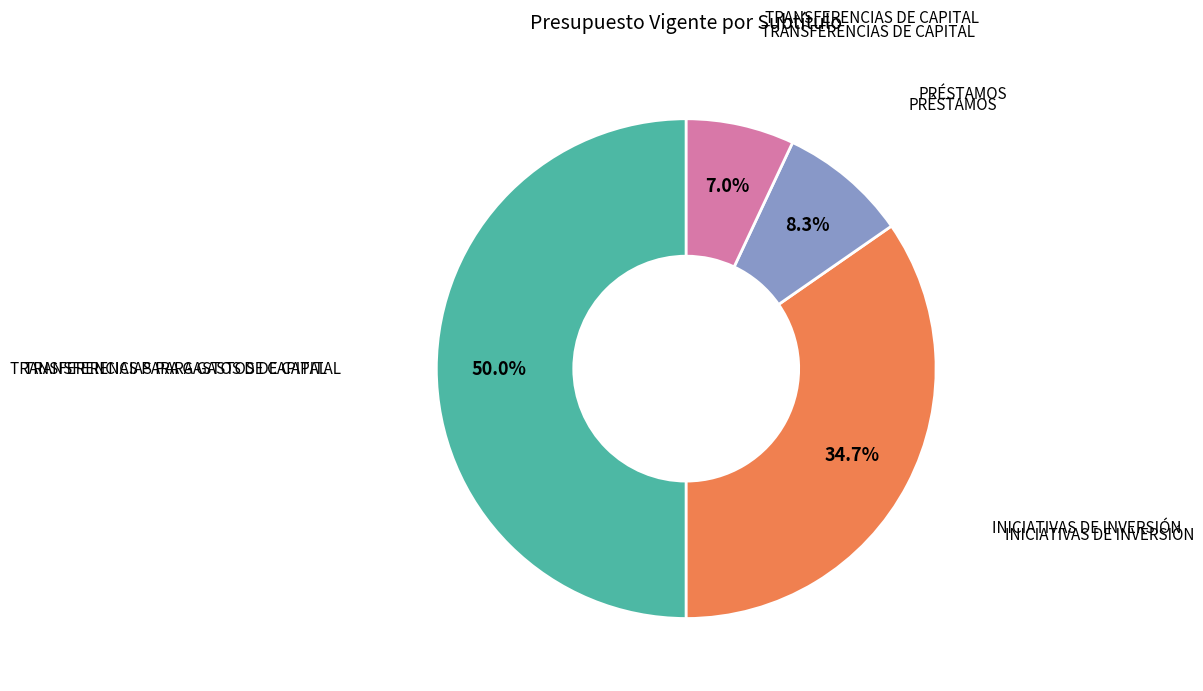

To the nearest percent, what is the difference between the largest and smallest slice percentages?

43%